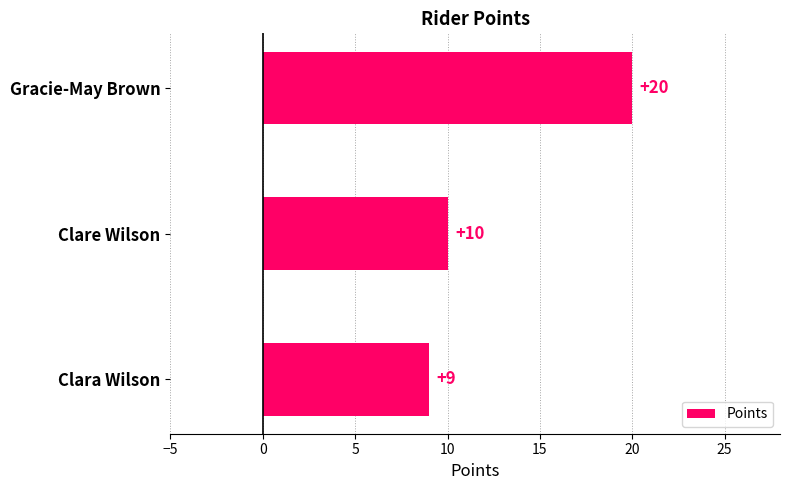

What is the label of the 2nd bar from the top?

Clare Wilson